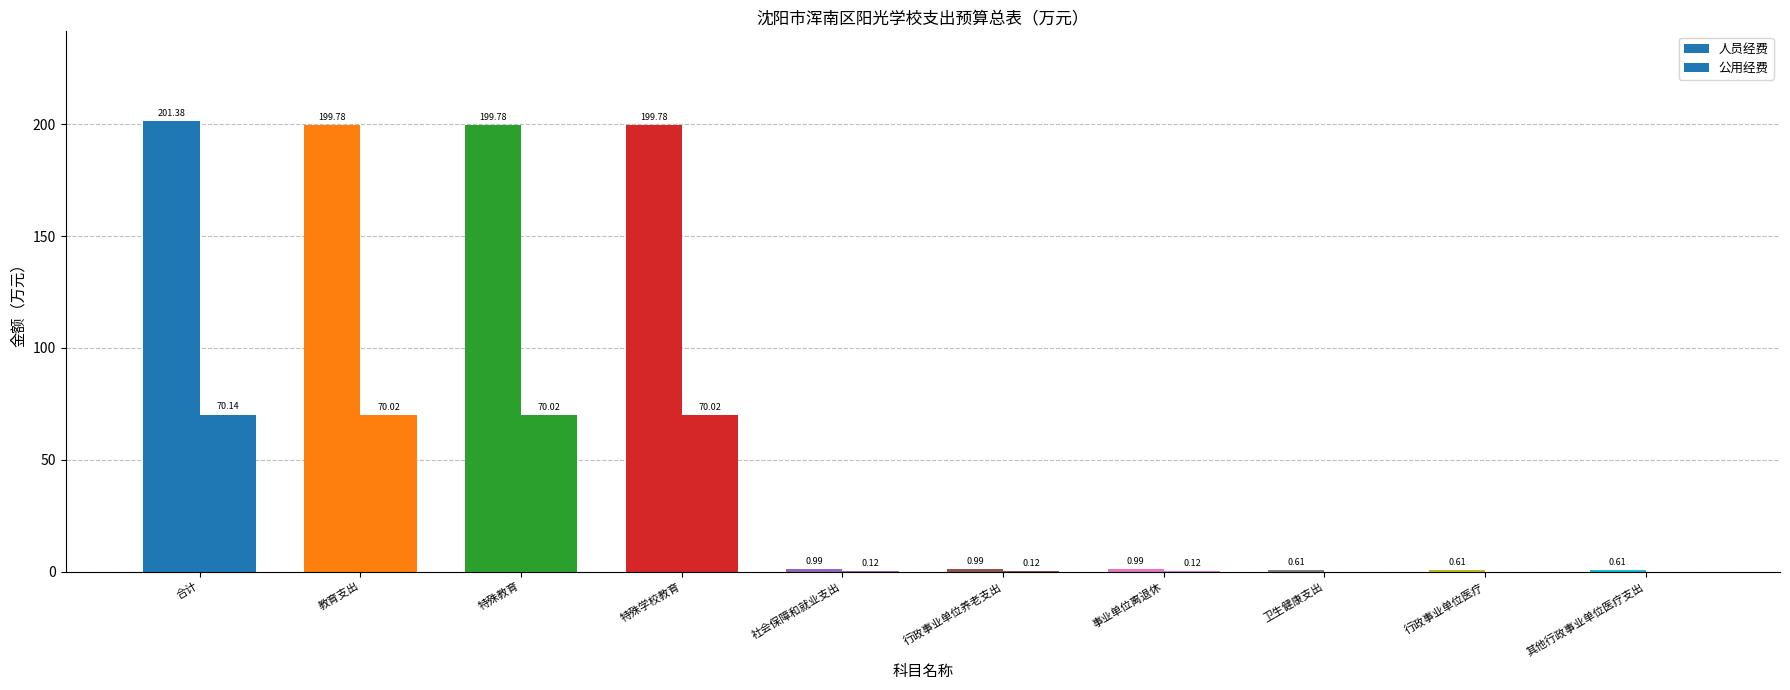

List the series in order of their peak value, lowest first.

公用经费, 人员经费